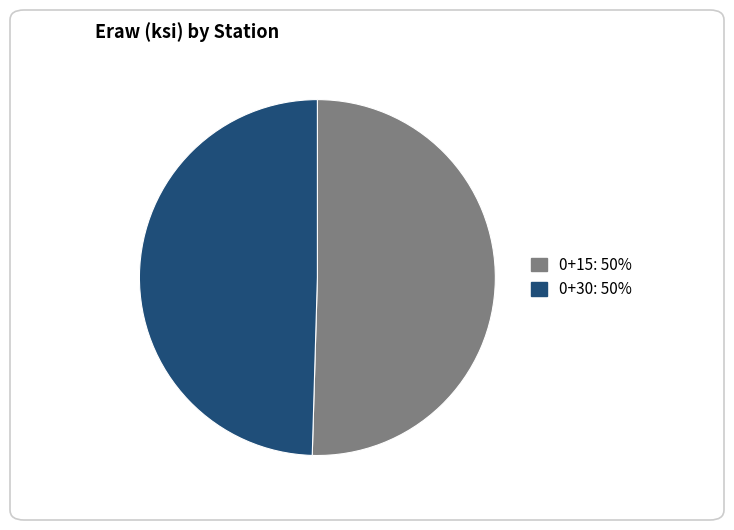

Does any single category account for the majority?

Yes